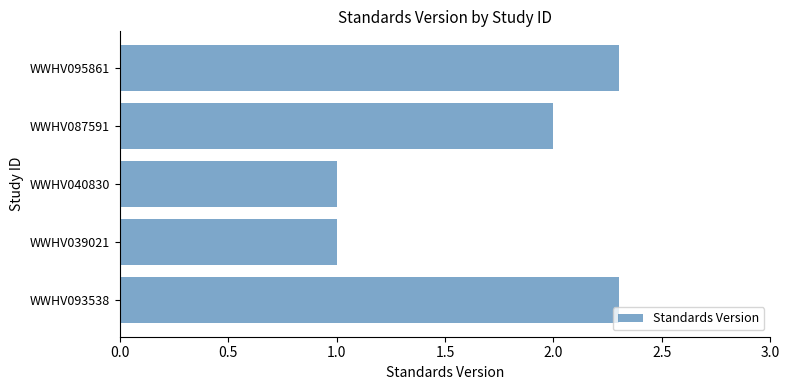

Between WWHV087591 and WWHV095861, which is larger?

WWHV095861